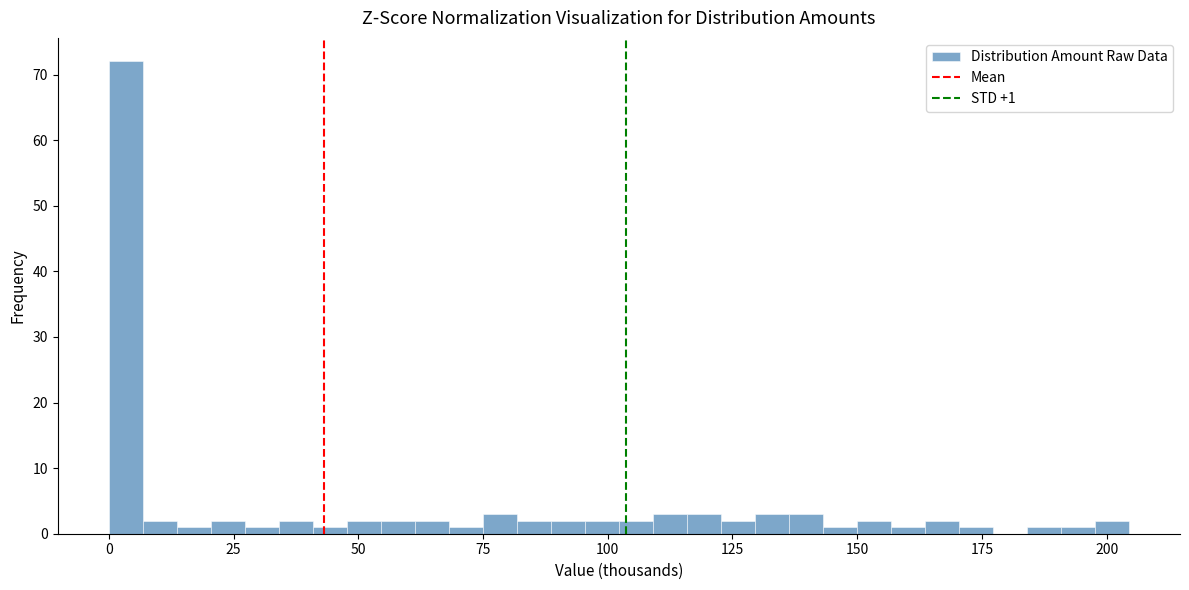

Read against the x-axis, roughly where is the centre of the tallest bar?

5